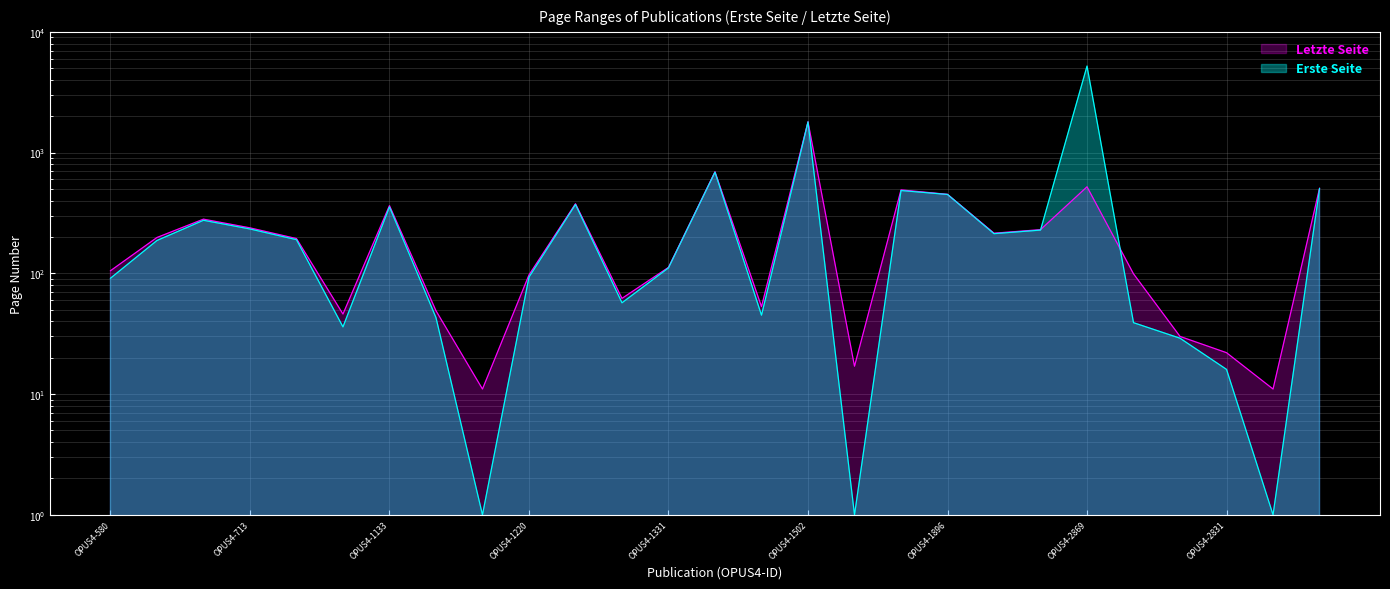

The value of Letzte Seite at OPUS4-2829 is 51. True or false?

False